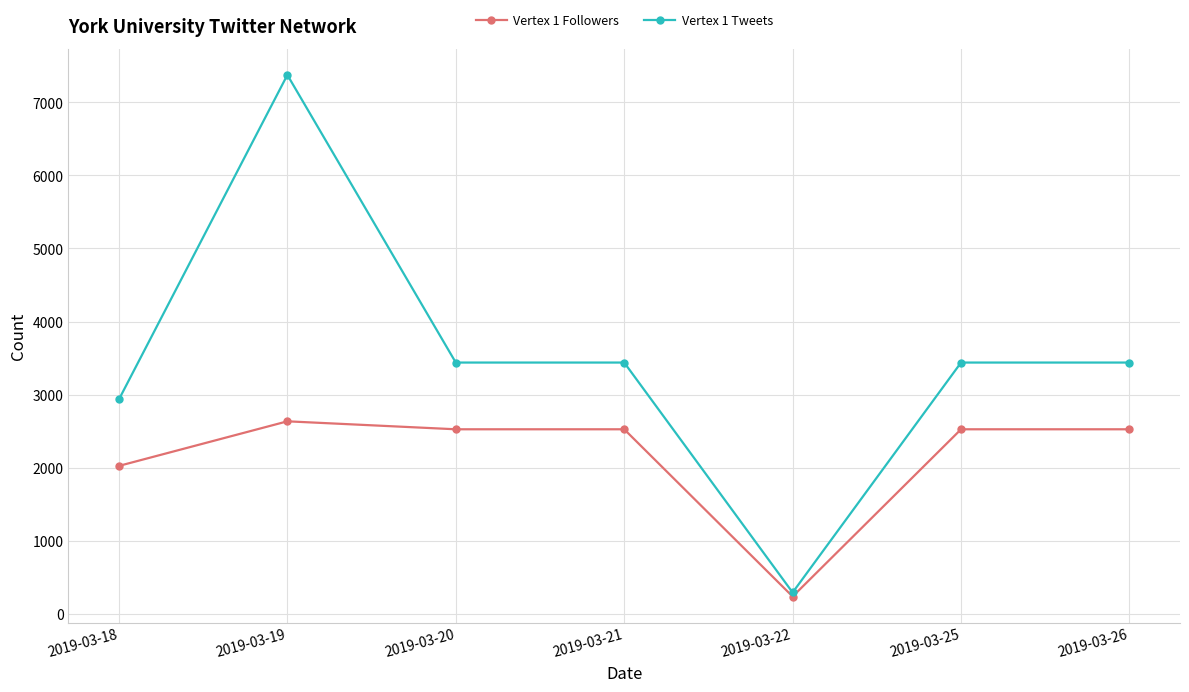

Rank the series by their average value, from highest to lowest.

Vertex 1 Tweets, Vertex 1 Followers